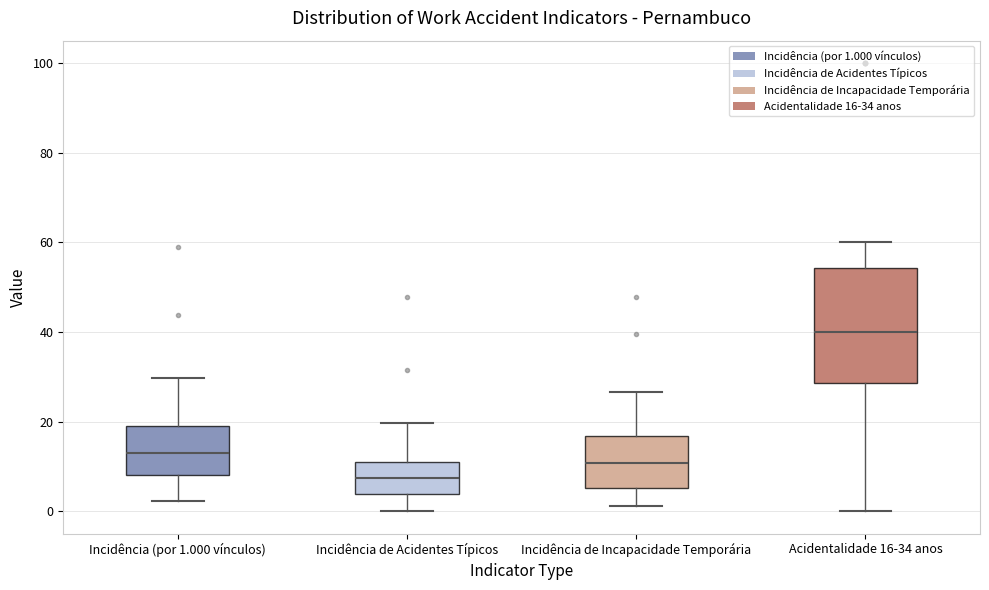

Where is the lower edge of the box for Incidência (por 1.000 vínculos) on the y-axis? The values are not printed on the chart, so give them approximately, as read against the axis.

8